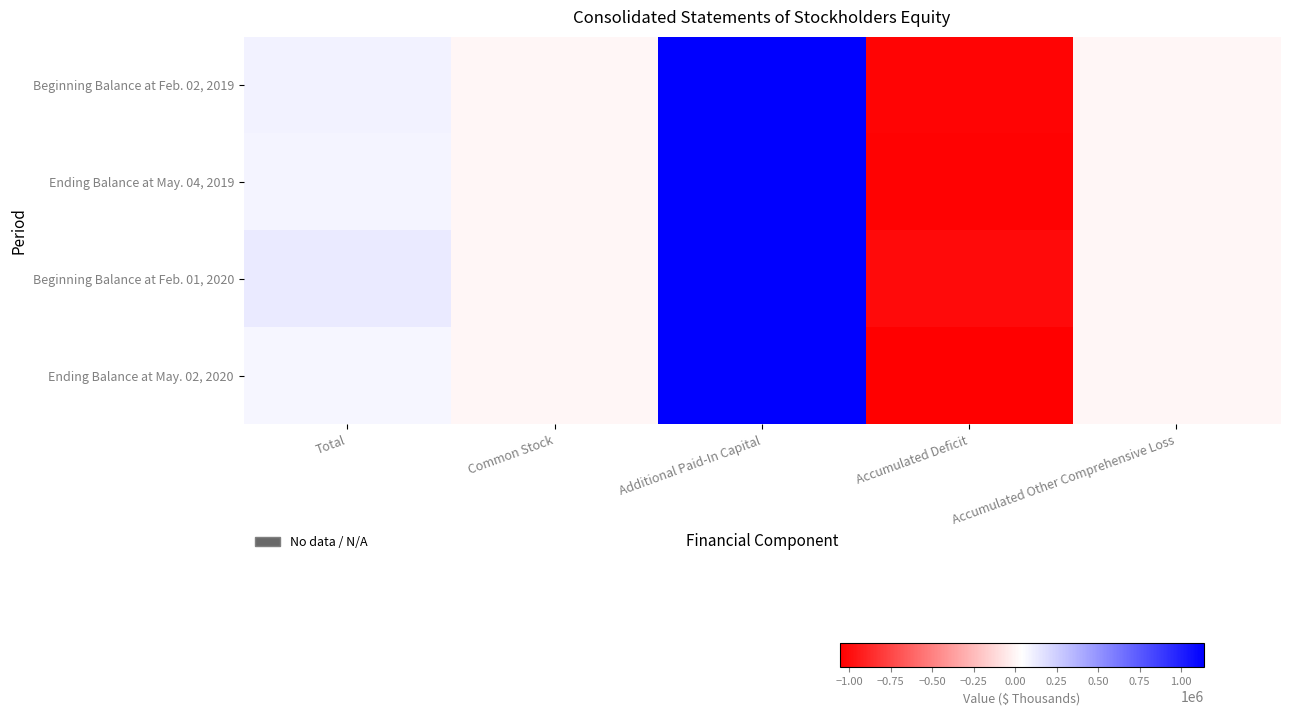

What is the difference between the highest and lowest values at Additional Paid-In Capital?

2082